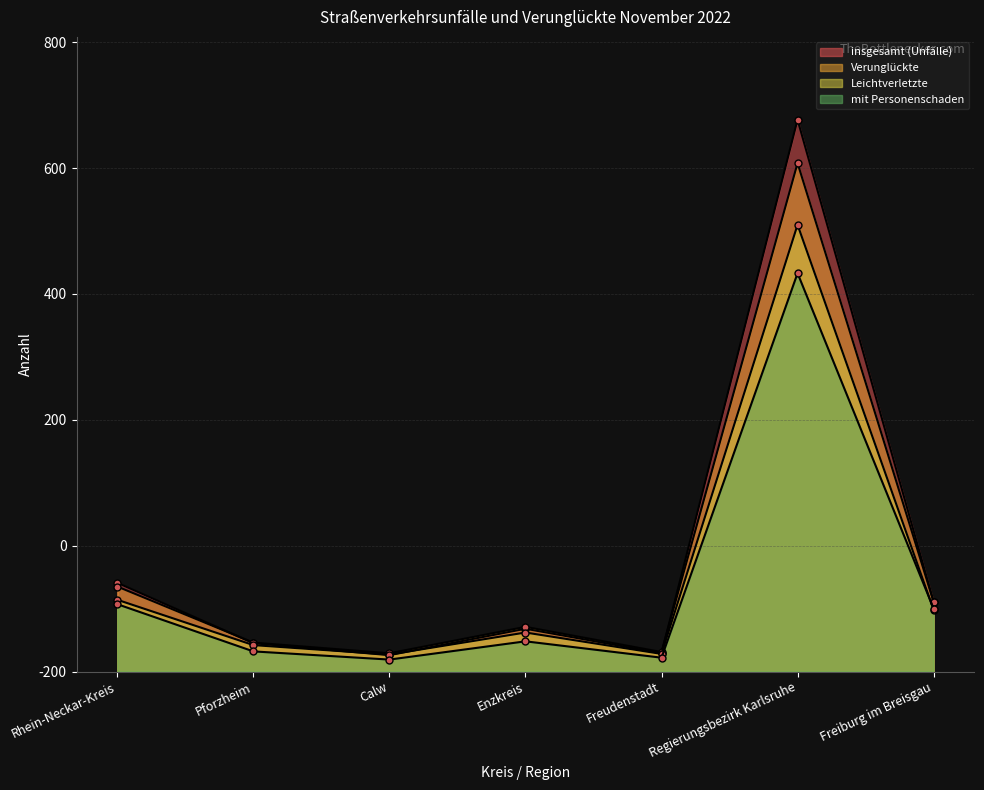

Between which two adjacent categories do Leichtverletzte and insgesamt (Unfälle) first intersect?

Pforzheim and Calw